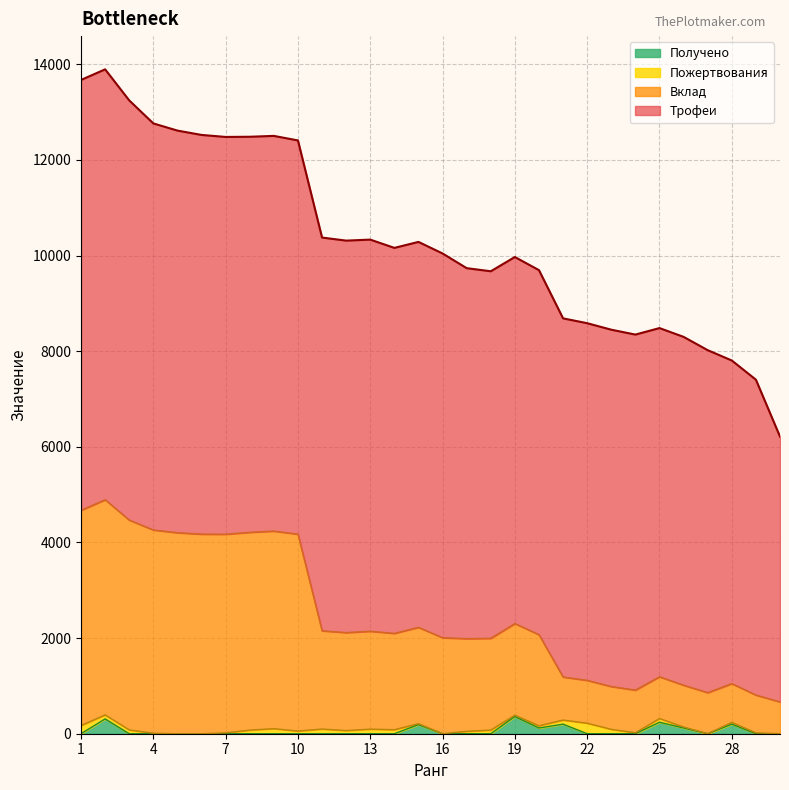

At which category is the sum across all series the highest?

2